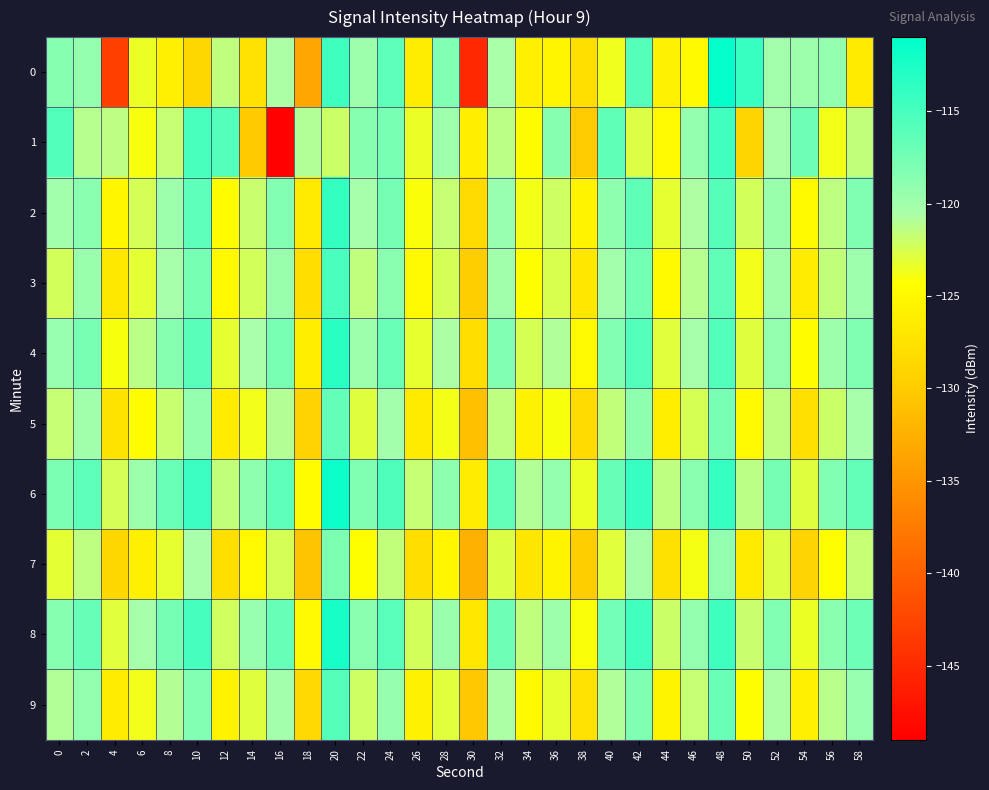

Rank the series by their maximum value, from lowest to highest.

7, 5, 9, 3, 1, 2, 4, 8, 6, 0